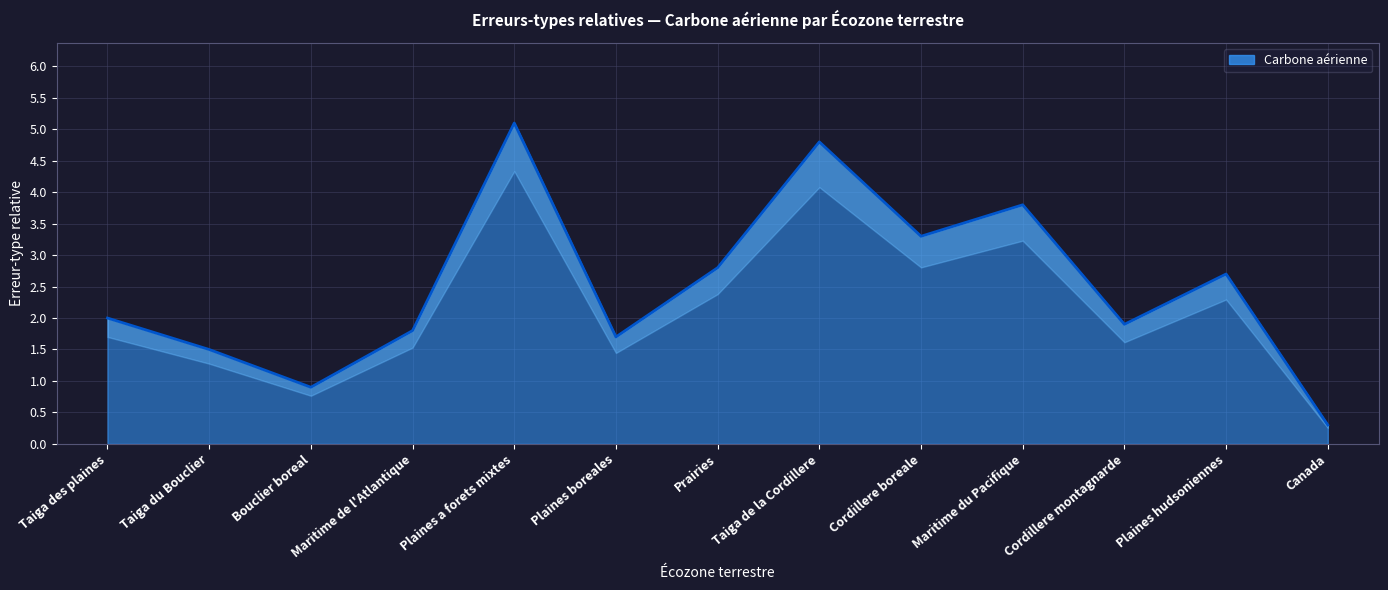

Does the chart have visible grid lines?

Yes